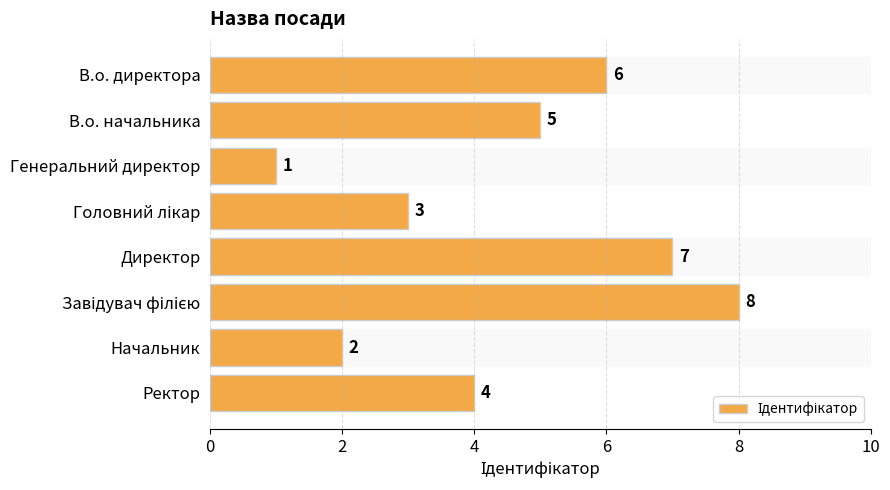

Reading top to bottom, what are all the values shown in this chart?

6	5	1	3	7	8	2	4